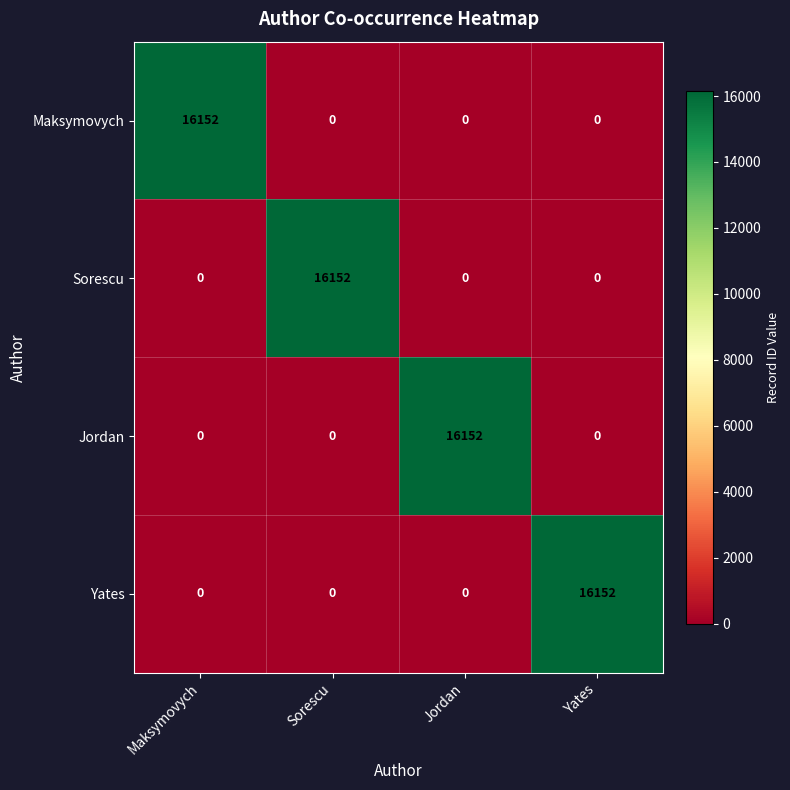

Is the value of Sorescu at Yates greater than the value of Jordan at Jordan?

No